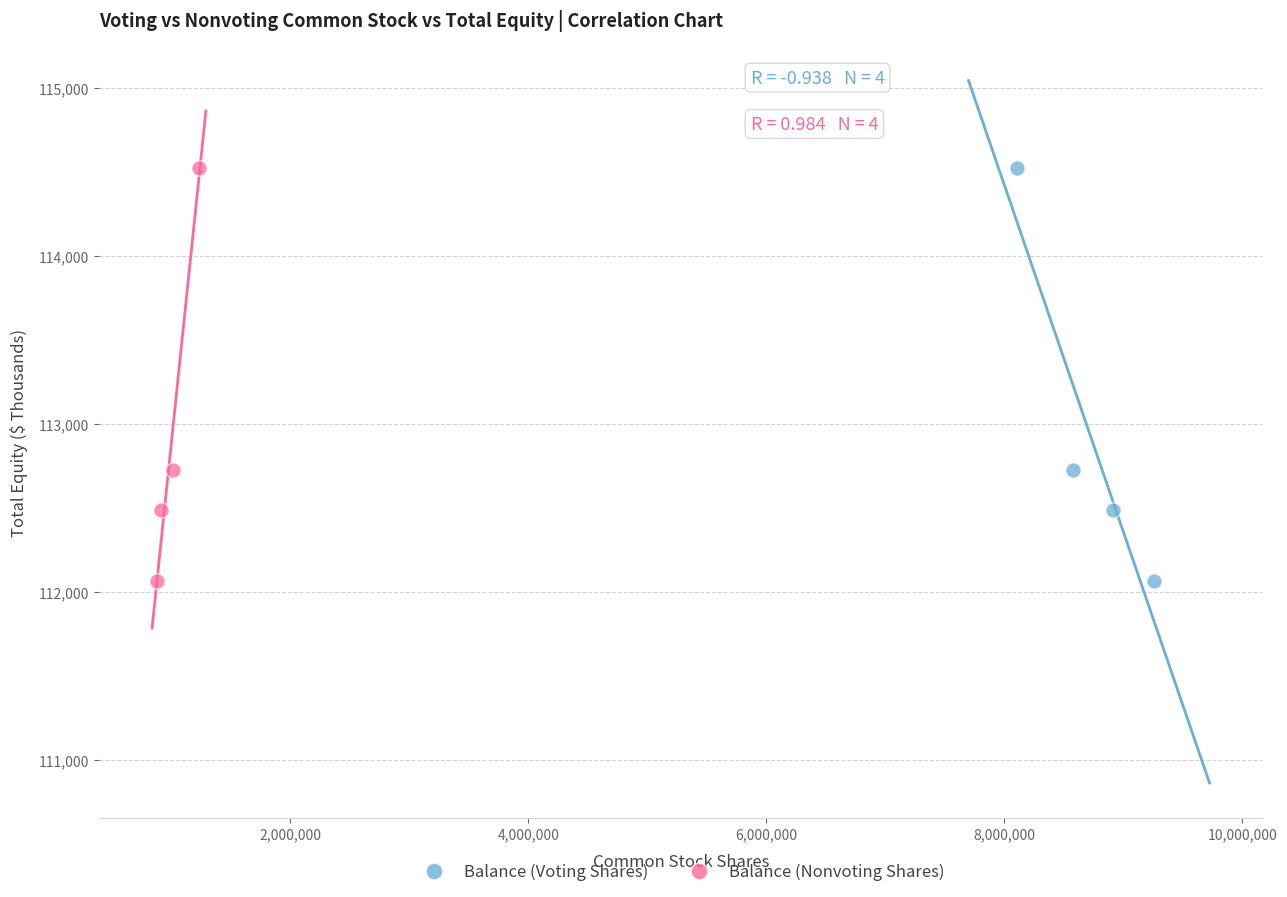

What are all the series names shown in the legend?

Balance (Voting Shares), Balance (Nonvoting Shares)